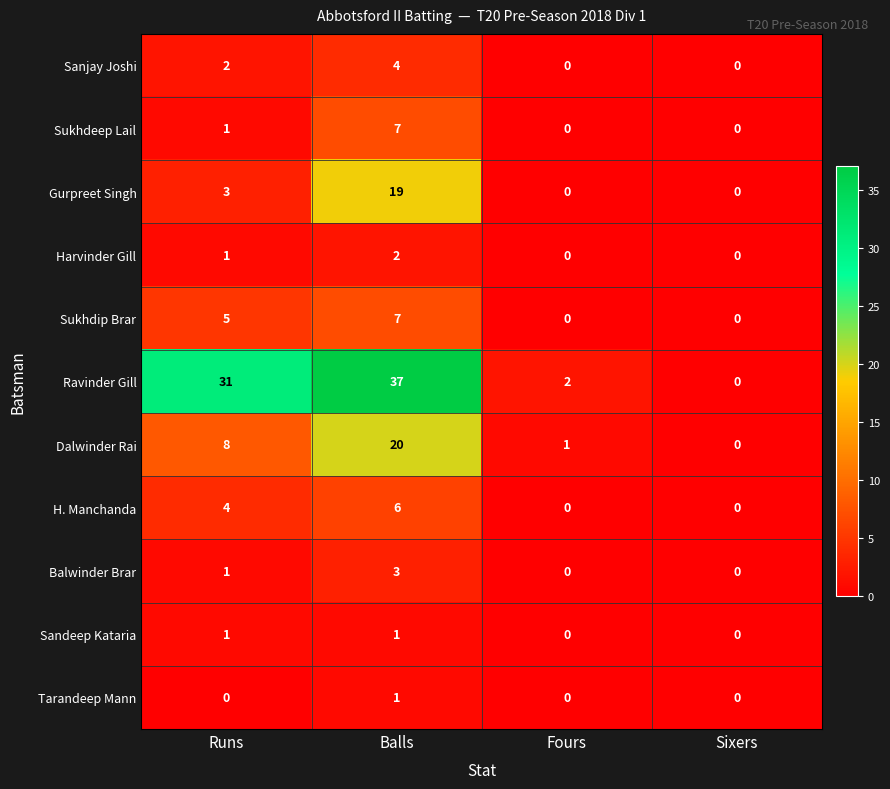

What is the maximum value for H. Manchanda?

6